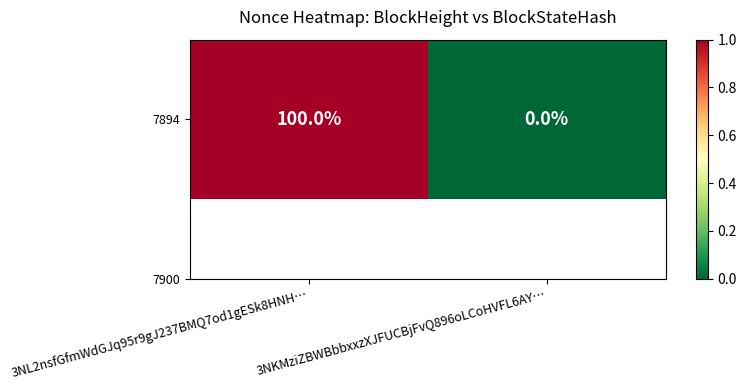

How many values are between 0 and 1?

2